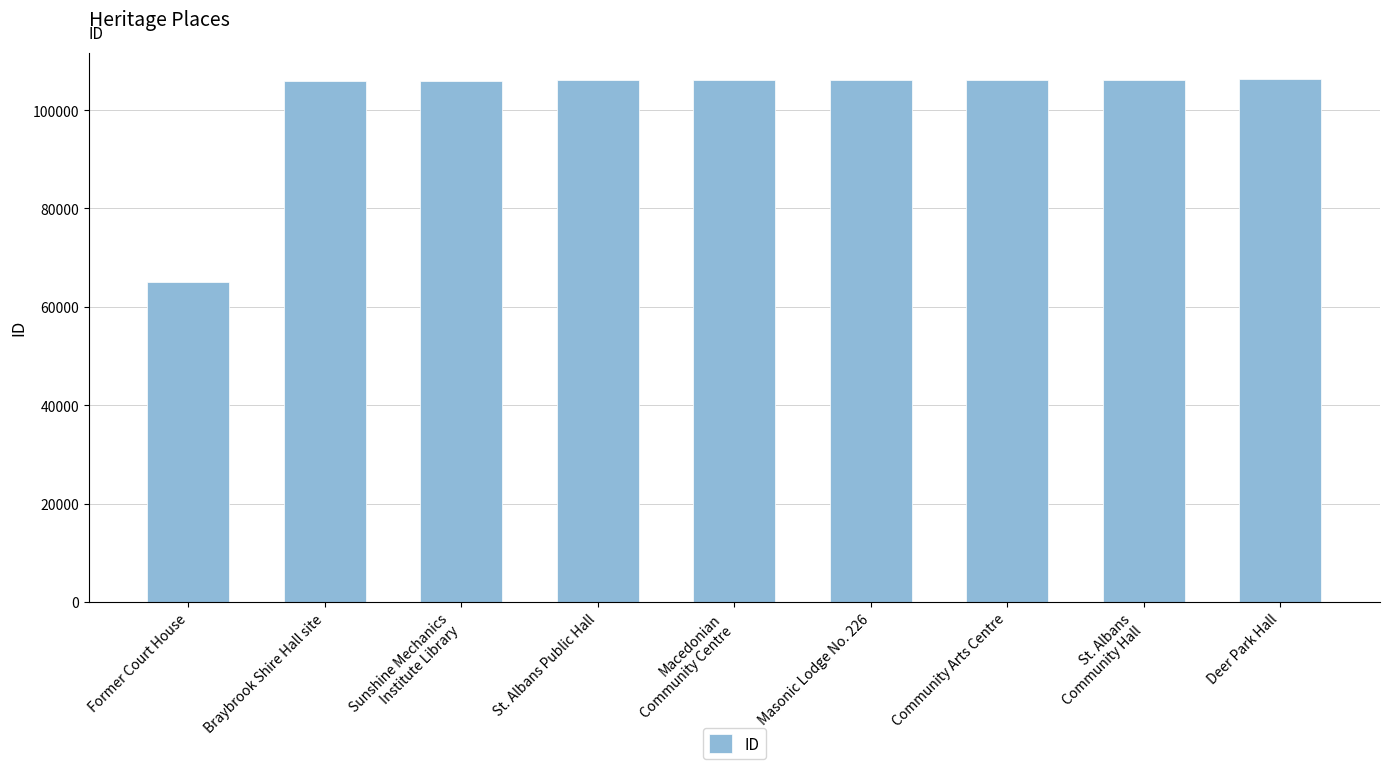

What is the difference between the values at Sunshine Mechanics
Institute Library and Former Court House?

40924